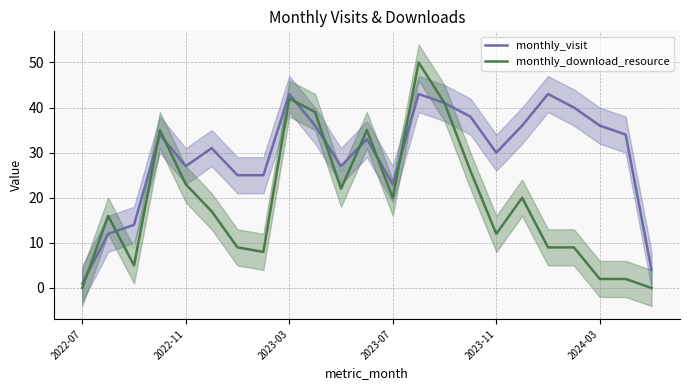

Which has a higher value, 11 or 7?

11